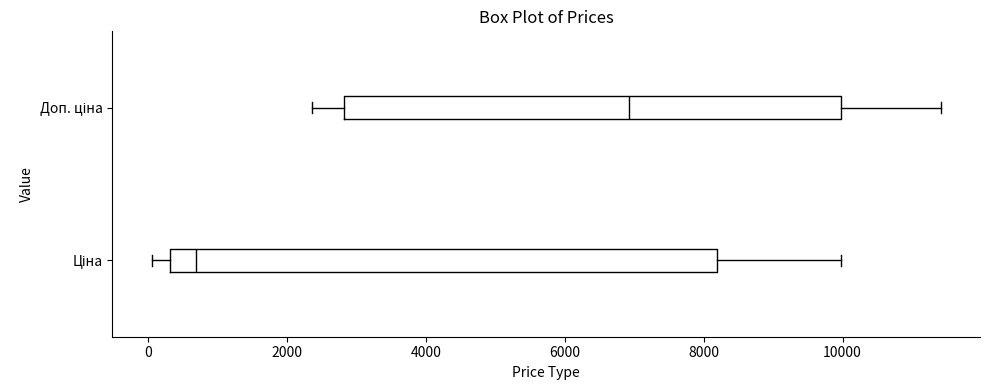

Reading bottom to top, transcribe this box plot: for each box, give where its median line is, the range the box spans, and where its two whiskers end, as read against the x-axis. The values are not printed on the chart, so give them approximately, as read against the axis.

Ціна: median 600, box 400 to 8200, whiskers 0 to 10000
Доп. ціна: median 7000, box 2800 to 10000, whiskers 2400 to 11400